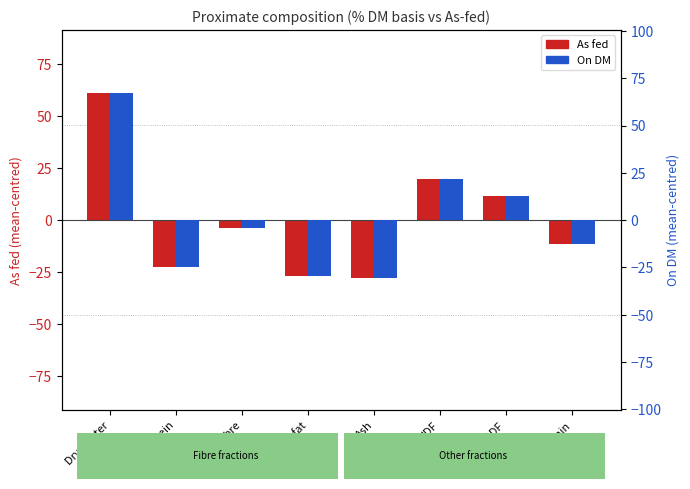

How many groups of bars are there?

8